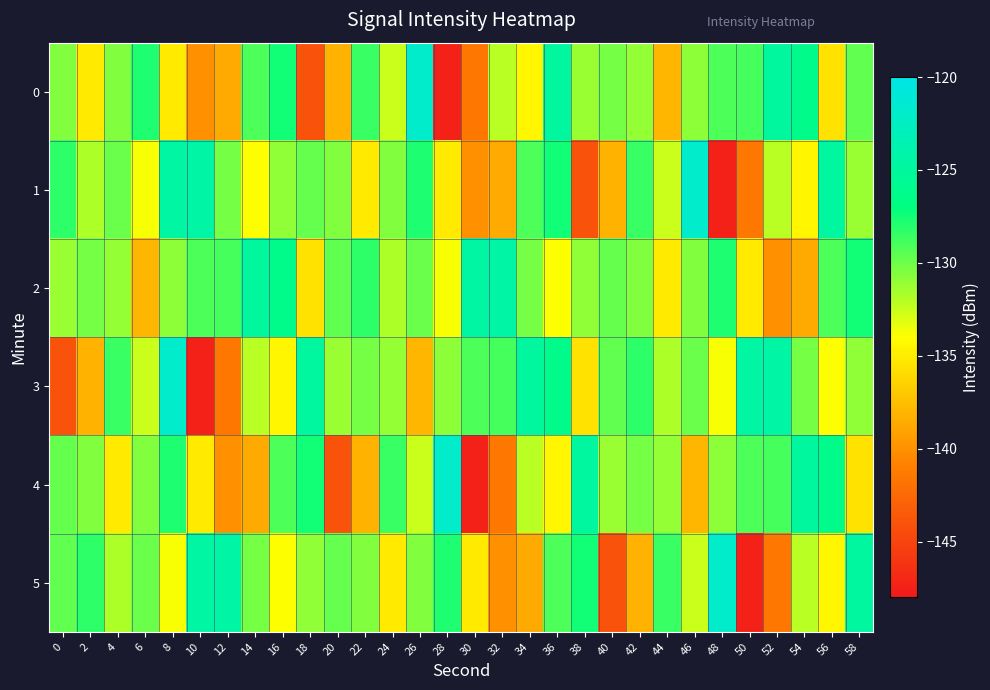

Reading left to right, list all the values displayed in this chart.

0: 0=-130.5	2=-135.2	4=-130.6	6=-127.8	8=-135.2	10=-140.1	12=-138.7	14=-129.1	16=-127.5	18=-144.0	20=-138.1	22=-128.5	24=-132.6	26=-121.9	28=-147.4	30=-141.5	32=-132.1	34=-134.5	36=-124.9	38=-131.2	40=-130.2	42=-131.0	44=-138.0	46=-130.9	48=-129.1	50=-129.0	52=-125.0	54=-126.1	56=-135.6	58=-129.7
1: 0=-128.3	2=-131.8	4=-129.9	6=-133.8	8=-124.6	10=-124.4	12=-130.2	14=-133.9	16=-131.0	18=-129.8	20=-130.5	22=-135.2	24=-130.6	26=-127.8	28=-135.2	30=-140.1	32=-138.7	34=-129.1	36=-127.5	38=-144.0	40=-138.1	42=-128.5	44=-132.6	46=-121.9	48=-147.4	50=-141.5	52=-132.1	54=-134.5	56=-124.9	58=-131.2
2: 0=-131.2	2=-130.2	4=-131.0	6=-138.0	8=-130.9	10=-129.1	12=-129.0	14=-125.0	16=-126.1	18=-135.6	20=-129.7	22=-128.3	24=-131.8	26=-129.9	28=-133.8	30=-124.6	32=-124.4	34=-130.2	36=-133.9	38=-131.0	40=-129.8	42=-130.5	44=-135.2	46=-130.6	48=-127.8	50=-135.2	52=-140.1	54=-138.7	56=-129.1	58=-127.5
3: 0=-144.0	2=-138.1	4=-128.5	6=-132.6	8=-121.9	10=-147.4	12=-141.5	14=-132.1	16=-134.5	18=-124.9	20=-131.2	22=-130.2	24=-131.0	26=-138.0	28=-130.9	30=-129.1	32=-129.0	34=-125.0	36=-126.1	38=-135.6	40=-129.7	42=-128.3	44=-131.8	46=-129.9	48=-133.8	50=-124.6	52=-124.4	54=-130.2	56=-133.9	58=-131.0
4: 0=-129.8	2=-130.5	4=-135.2	6=-130.6	8=-127.8	10=-135.2	12=-140.1	14=-138.7	16=-129.1	18=-127.5	20=-144.0	22=-138.1	24=-128.5	26=-132.6	28=-121.9	30=-147.4	32=-141.5	34=-132.1	36=-134.5	38=-124.9	40=-131.2	42=-130.2	44=-131.0	46=-138.0	48=-130.9	50=-129.1	52=-129.0	54=-125.0	56=-126.1	58=-135.6
5: 0=-129.7	2=-128.3	4=-131.8	6=-129.9	8=-133.8	10=-124.6	12=-124.4	14=-130.2	16=-133.9	18=-131.0	20=-129.8	22=-130.5	24=-135.2	26=-130.6	28=-127.8	30=-135.2	32=-140.1	34=-138.7	36=-129.1	38=-127.5	40=-144.0	42=-138.1	44=-128.5	46=-132.6	48=-121.9	50=-147.4	52=-141.5	54=-132.1	56=-134.5	58=-124.9